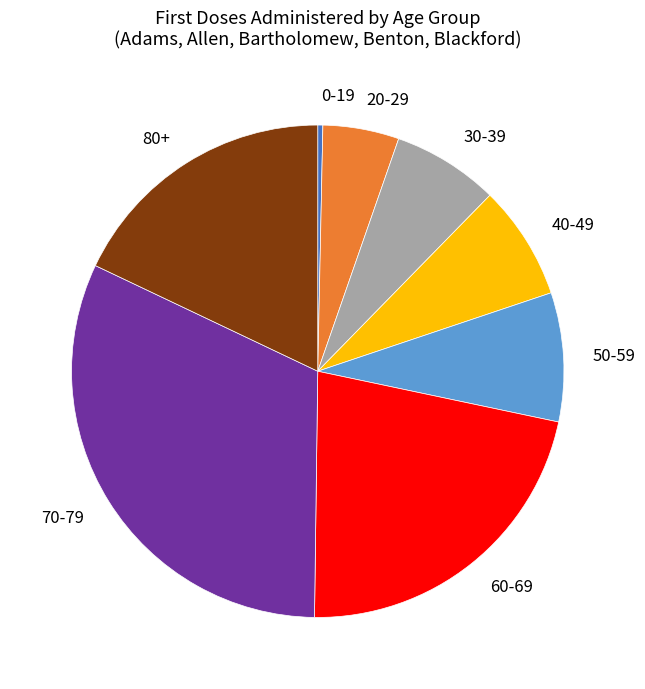

What is the smallest slice in the pie chart?

0-19